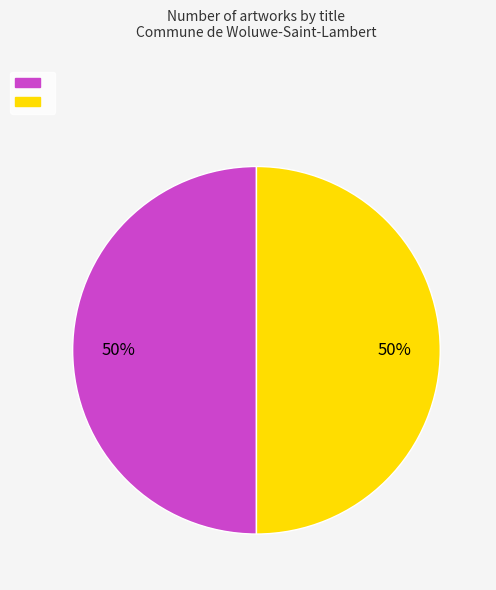

To the nearest percent, what is the average slice percentage?

50%